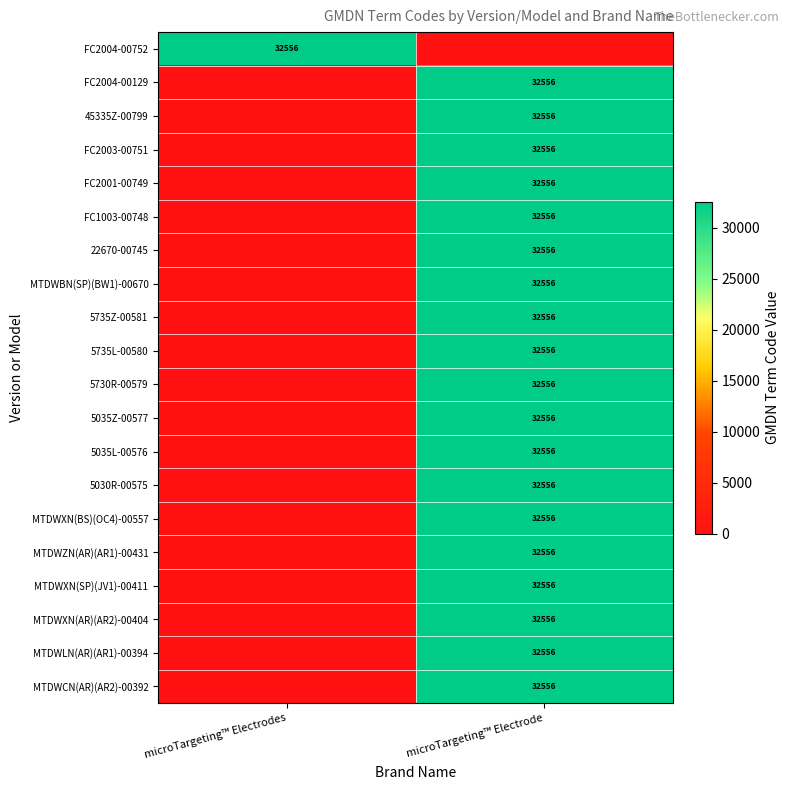

True or false: MTDWLN(AR)(AR1)-00394 has a value of 32556 at microTargeting™ Electrode.

True